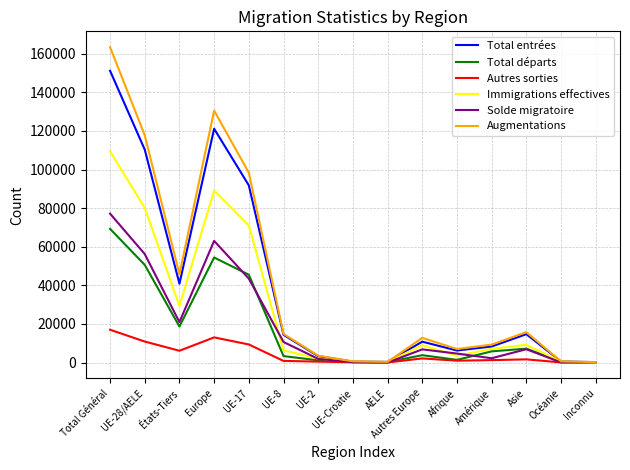

List the series in order of their peak value, lowest first.

Autres sorties, Total départs, Solde migratoire, Immigrations effectives, Total entrées, Augmentations